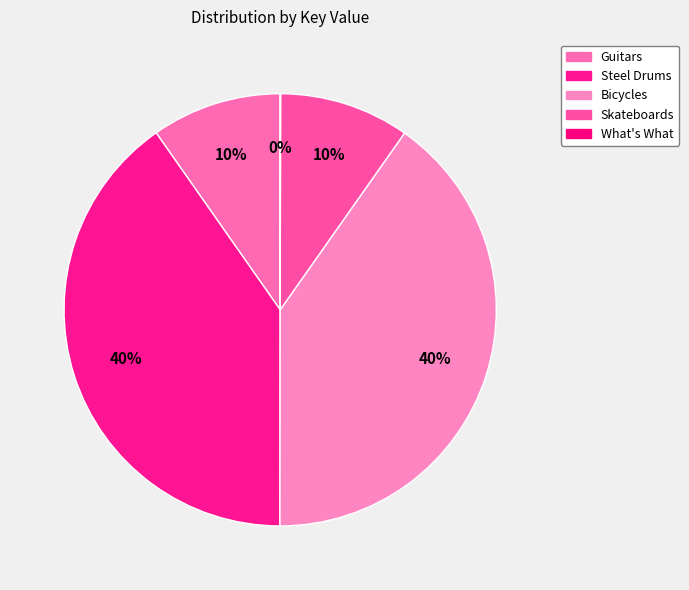

Rank the categories by value from highest to lowest.

Steel Drums, Bicycles, Guitars, Skateboards, What's What